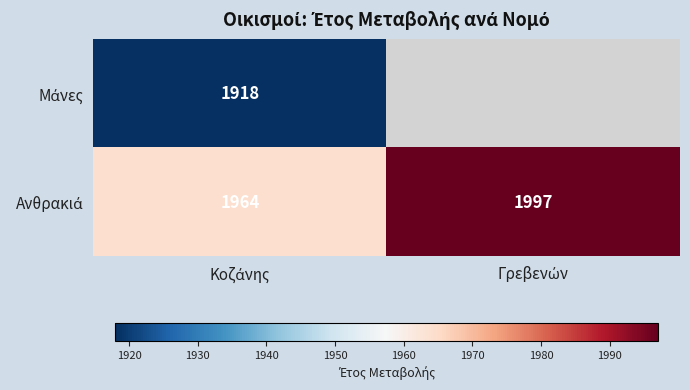

At which label does Ανθρακιά reach its peak?

Γρεβενών